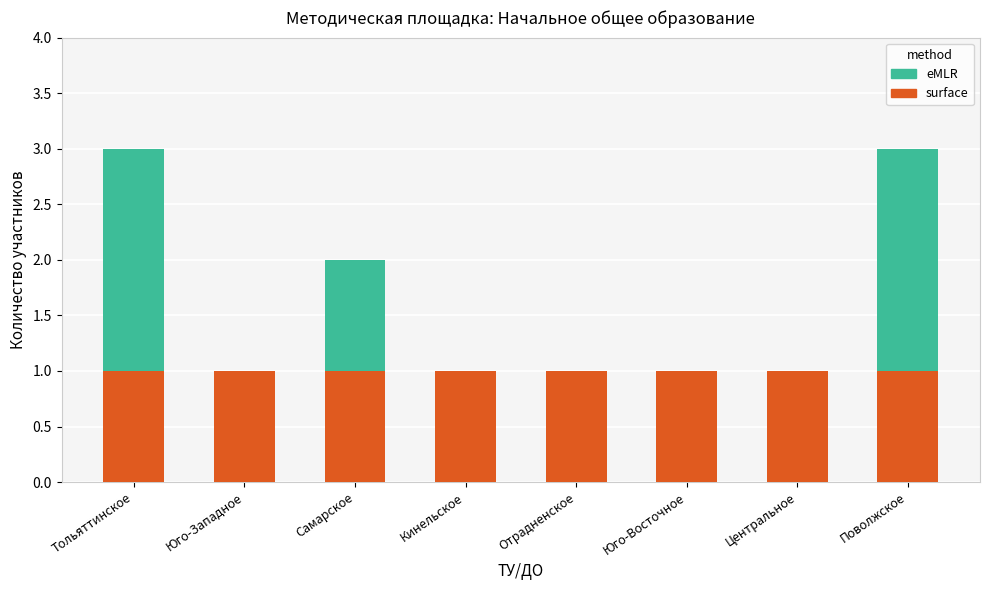

Reading left to right, list the values for the surface series.

Тольяттинское=1	Юго-Западное=1	Самарское=1	Кинельское=1	Отрадненское=1	Юго-Восточное=1	Центральное=1	Поволжское=1